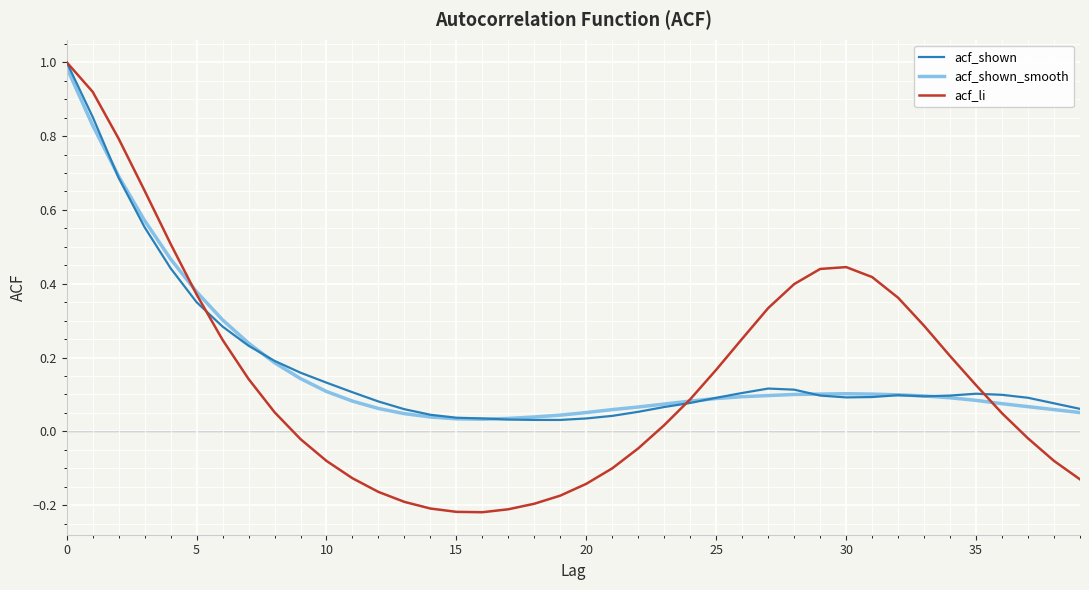

Which series has the widest spread of values?

acf_li